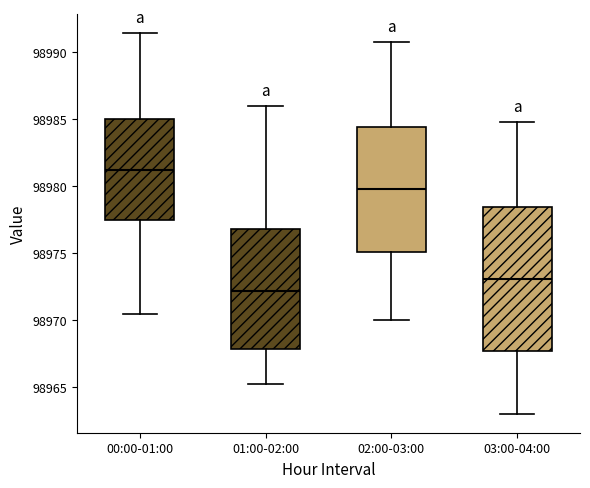

Reading left to right, read every box against the y-axis: the position of its median line, the range the box covers, and the ends of its whiskers. The values are not printed on the chart, so give them approximately, as read against the axis.

00:00-01:00: median 98981.0, box 98977.5 to 98985.0, whiskers 98970.5 to 98991.5
01:00-02:00: median 98972.0, box 98968.0 to 98977.0, whiskers 98965.0 to 98986.0
02:00-03:00: median 98980.0, box 98975.0 to 98984.5, whiskers 98970.0 to 98991.0
03:00-04:00: median 98973.0, box 98967.5 to 98978.5, whiskers 98963.0 to 98985.0